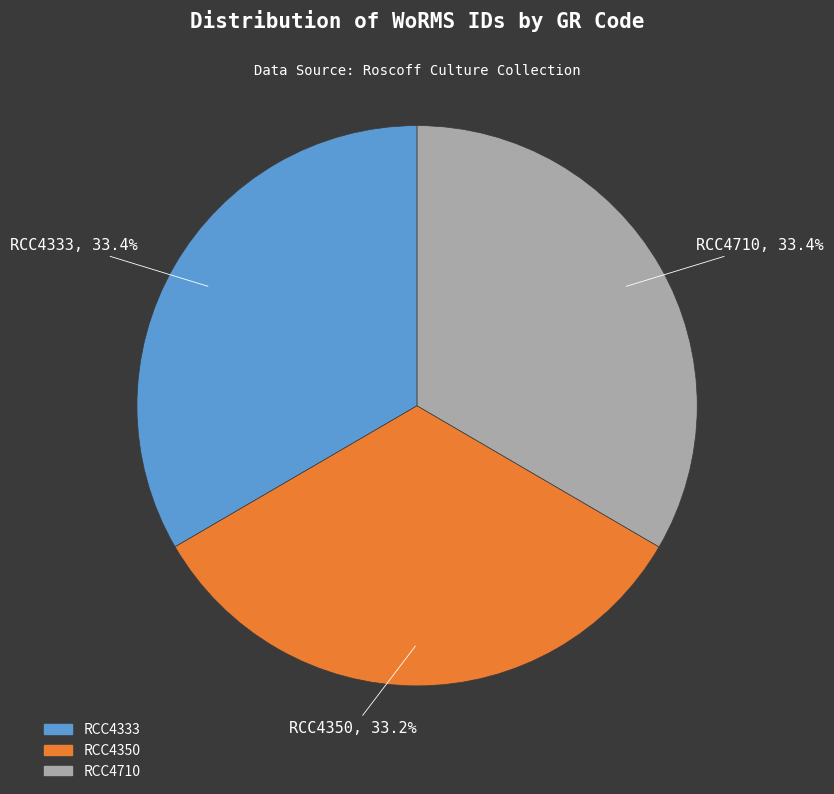

What percentage do RCC4710 and RCC4350 together represent?

66.6%